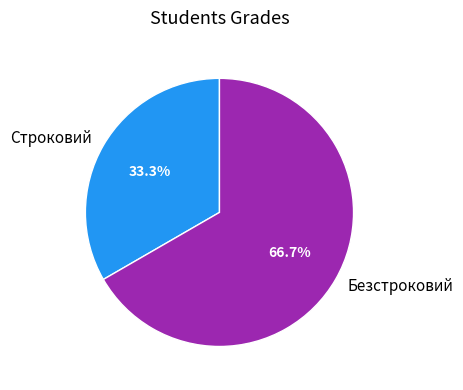

The Строковий slice represents 27% of the pie. True or false?

False